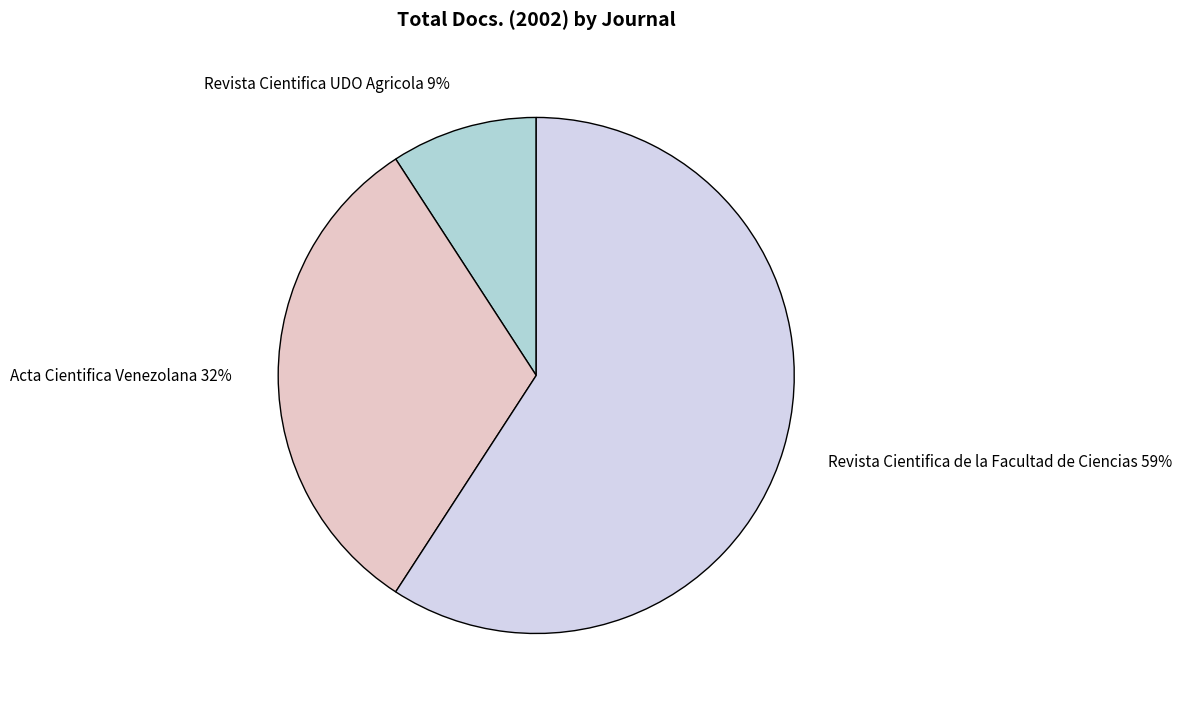

How many slices are in this pie chart?

3